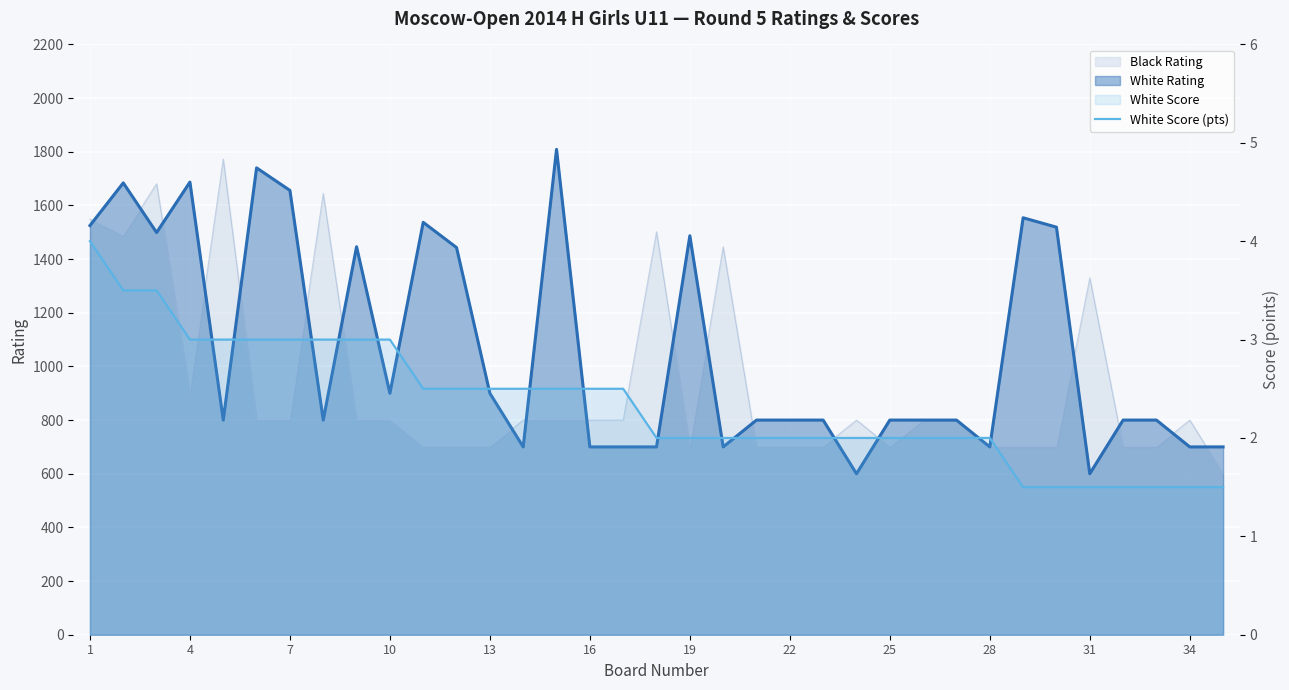

What is the value of the 30th point from the left?

1.5